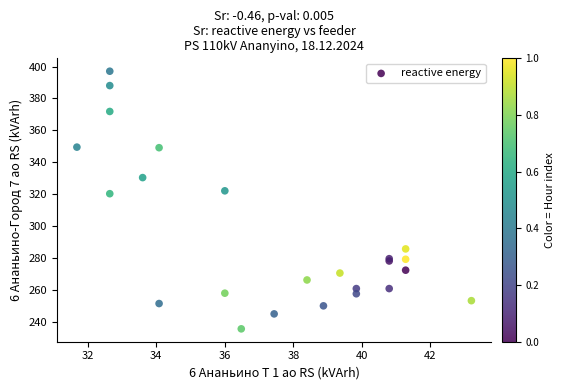

What Y value in the scatter plot is closest to 316?

320.4